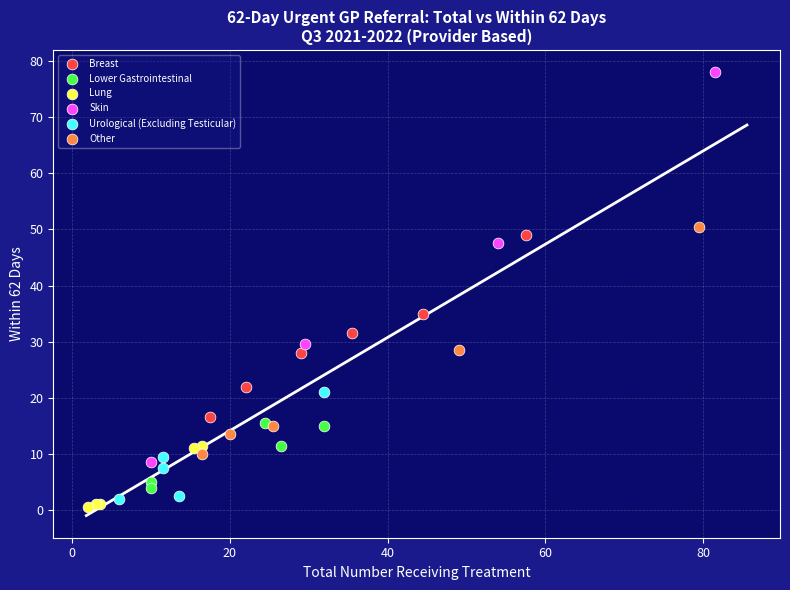

Which series reaches the maximum Y coordinate?

Skin